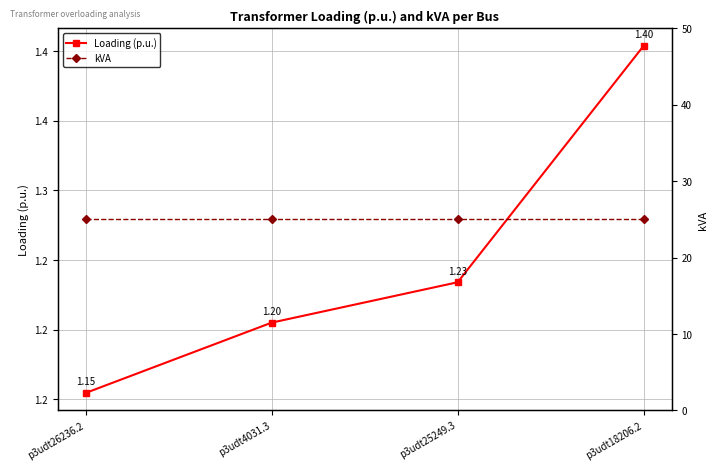

Reading left to right, extract all data points from this chart.

Loading (p.u.): p3udt26236.2=1.2	p3udt4031.3=1.2	p3udt25249.3=1.2	p3udt18206.2=1.4
kVA: p3udt26236.2=25.0	p3udt4031.3=25.0	p3udt25249.3=25.0	p3udt18206.2=25.0